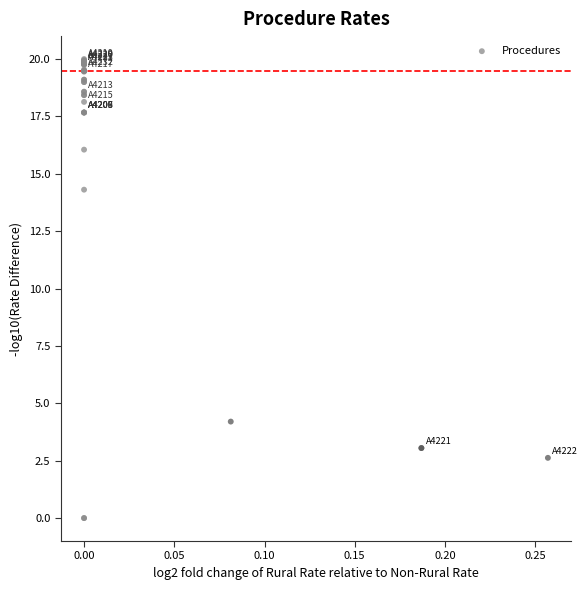

What Y value in the scatter plot is closest to 10?

14.3